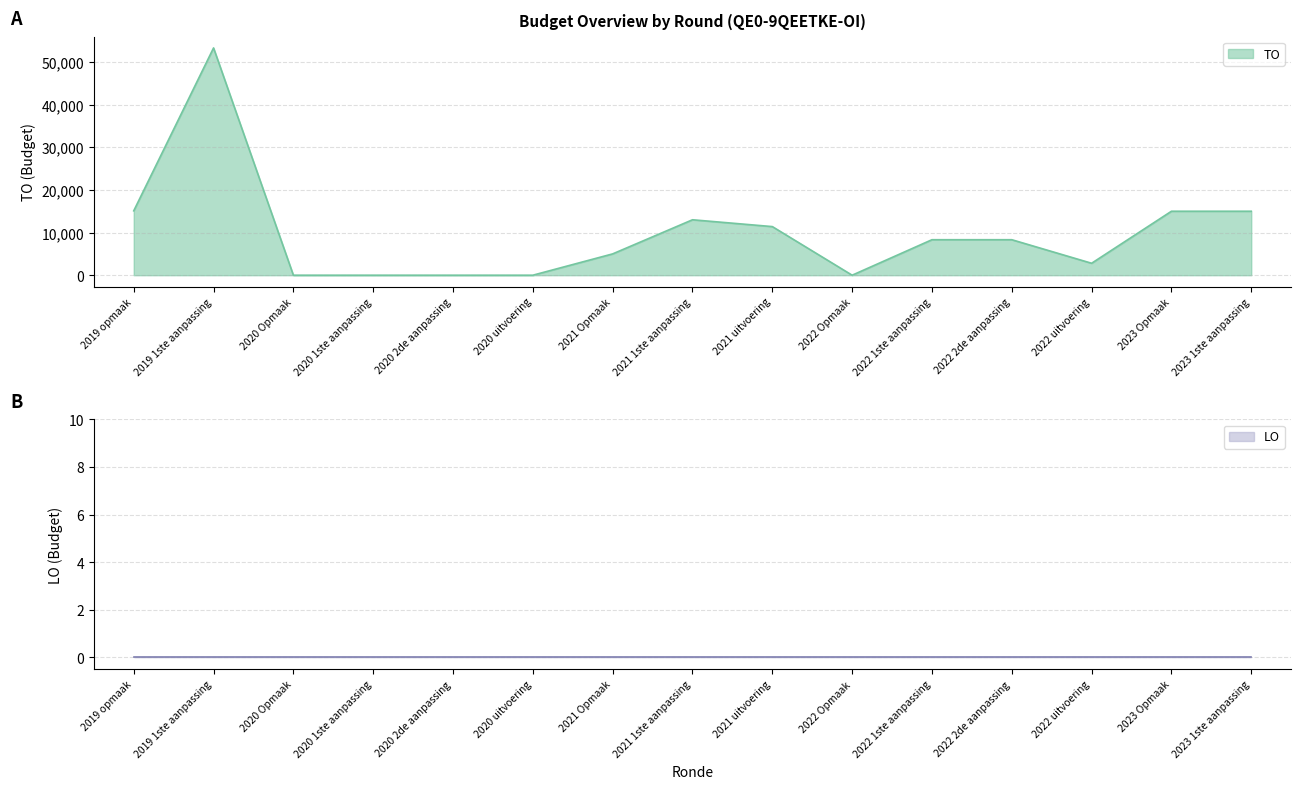

What is the label of the 9th point from the right?

2021 Opmaak